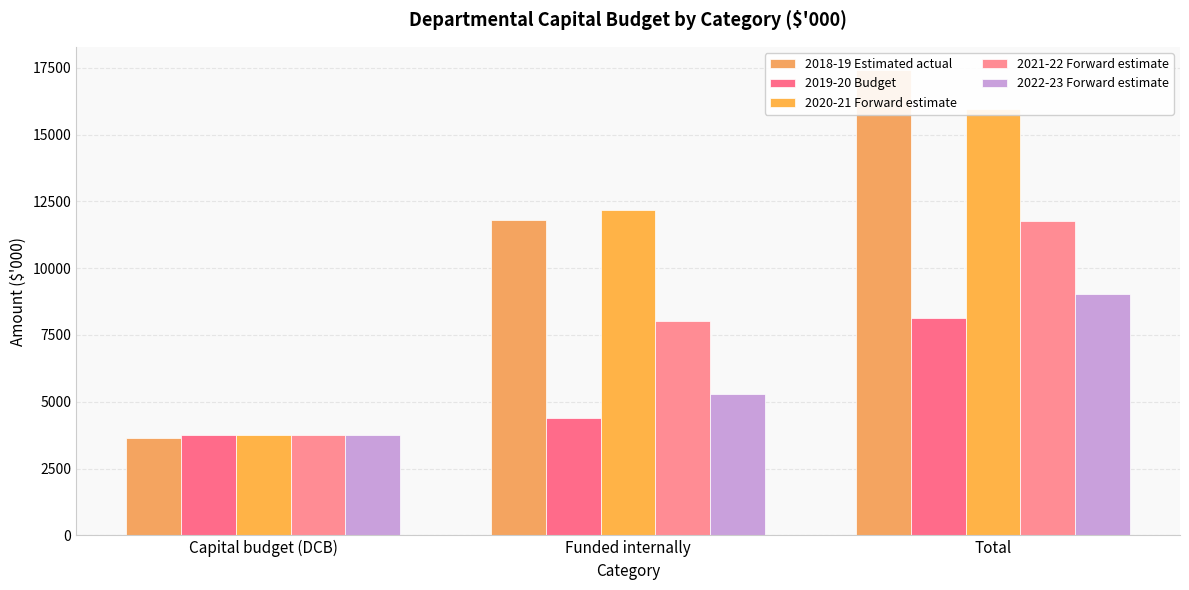

What value does the 2019-20 Budget series have at Capital budget (DCB), to the nearest 50?

3750